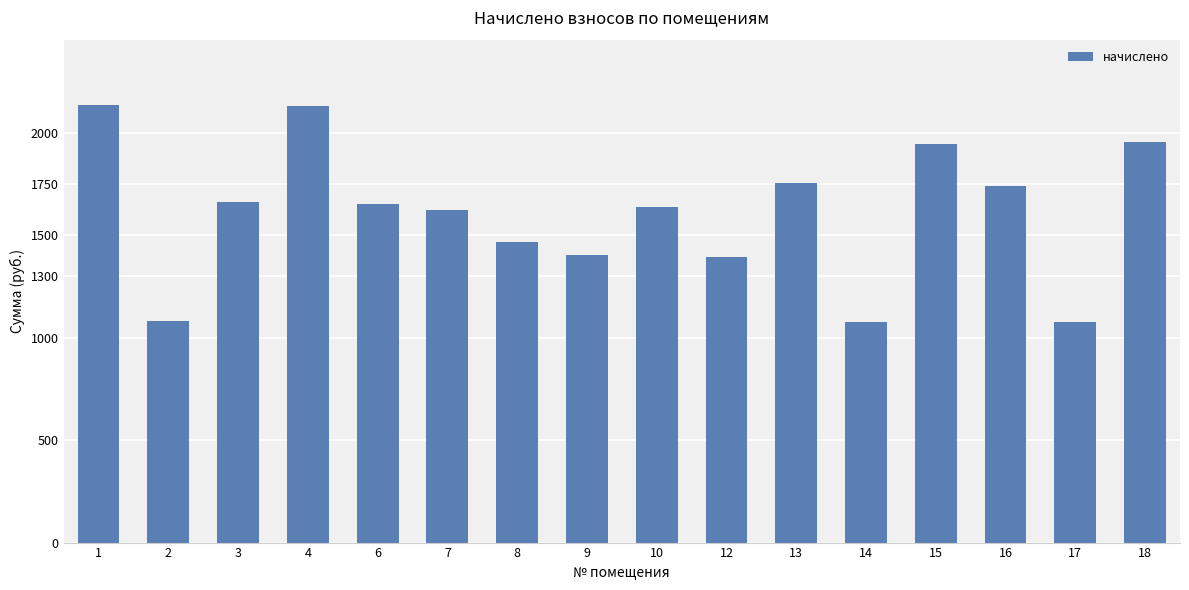

What is the minimum value shown in the chart?

1074.2